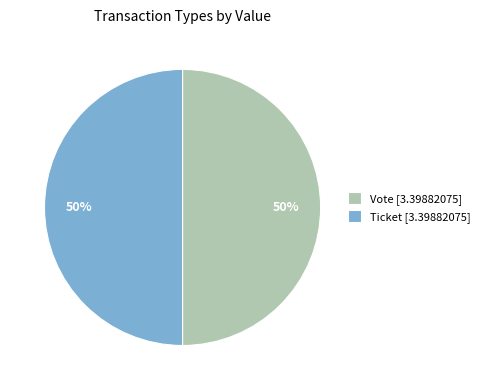

What percentage is the Ticket [3.39882075] slice, to the nearest percent?

50%